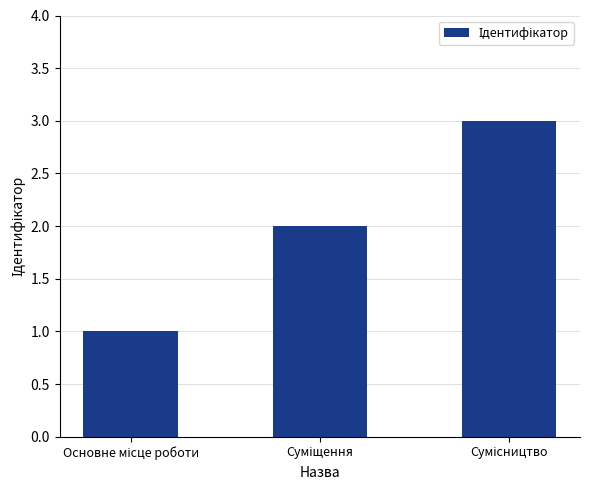

How many series are shown in this chart?

1